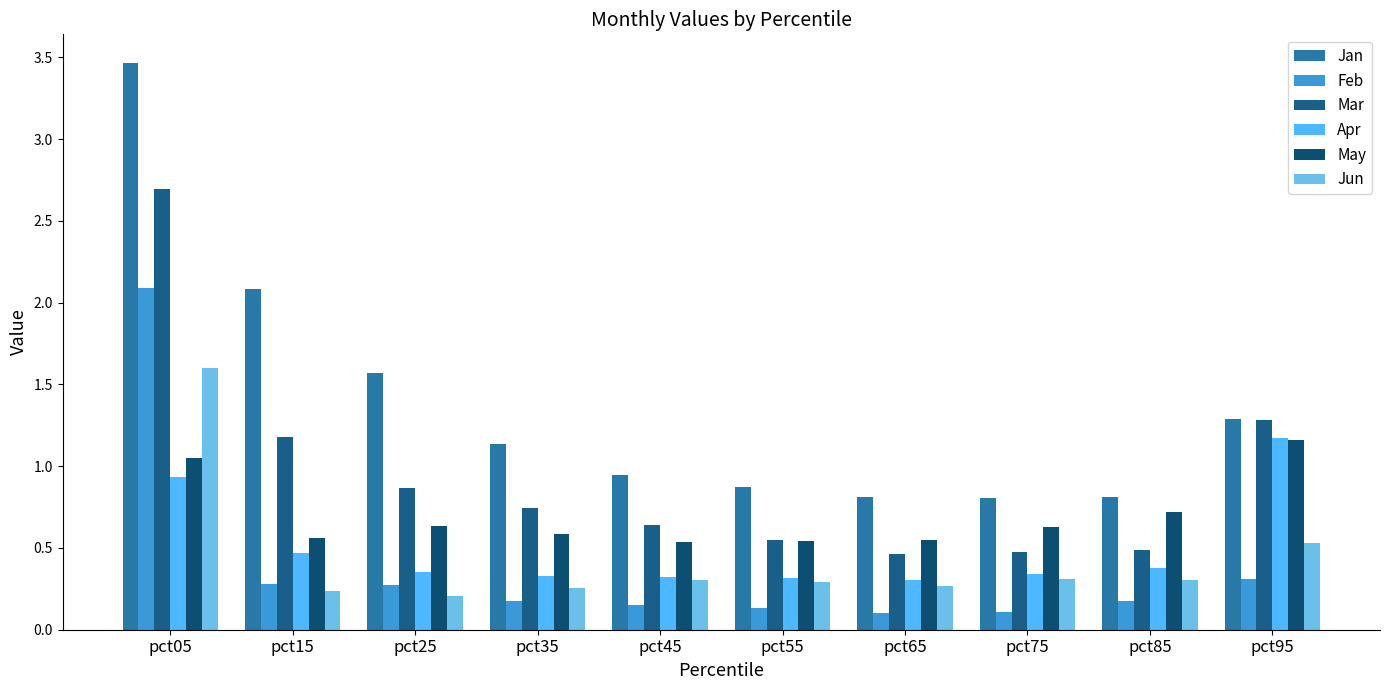

Reading left to right, extract all data points from this chart.

Jan: pct05=3.5	pct15=2.1	pct25=1.6	pct35=1.1	pct45=0.9	pct55=0.9	pct65=0.8	pct75=0.8	pct85=0.8	pct95=1.3
Feb: pct05=2.1	pct15=0.3	pct25=0.3	pct35=0.2	pct45=0.2	pct55=0.1	pct65=0.1	pct75=0.1	pct85=0.2	pct95=0.3
Mar: pct05=2.7	pct15=1.2	pct25=0.9	pct35=0.7	pct45=0.6	pct55=0.5	pct65=0.5	pct75=0.5	pct85=0.5	pct95=1.3
Apr: pct05=0.9	pct15=0.5	pct25=0.4	pct35=0.3	pct45=0.3	pct55=0.3	pct65=0.3	pct75=0.3	pct85=0.4	pct95=1.2
May: pct05=1.0	pct15=0.6	pct25=0.6	pct35=0.6	pct45=0.5	pct55=0.5	pct65=0.6	pct75=0.6	pct85=0.7	pct95=1.2
Jun: pct05=1.6	pct15=0.2	pct25=0.2	pct35=0.3	pct45=0.3	pct55=0.3	pct65=0.3	pct75=0.3	pct85=0.3	pct95=0.5